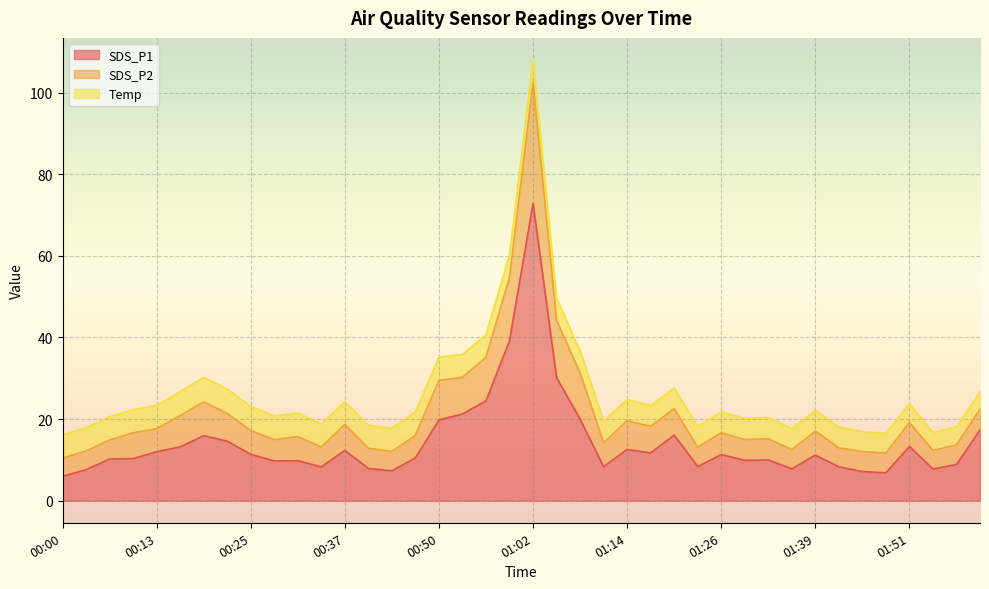

At which label is SDS_P2 closest to 62?

00:59